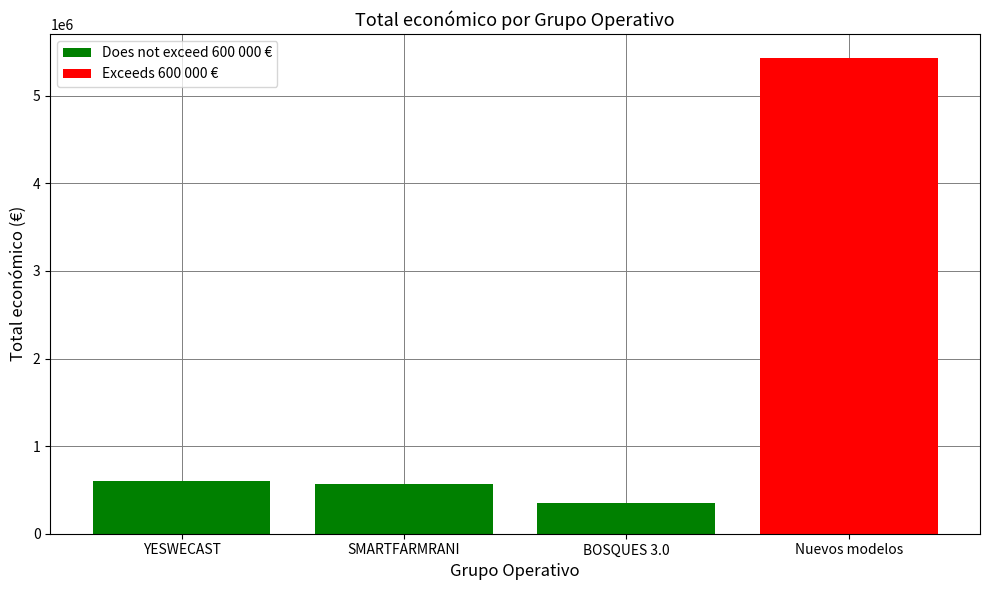

At which category is the sum across all series the highest?

Nuevos modelos